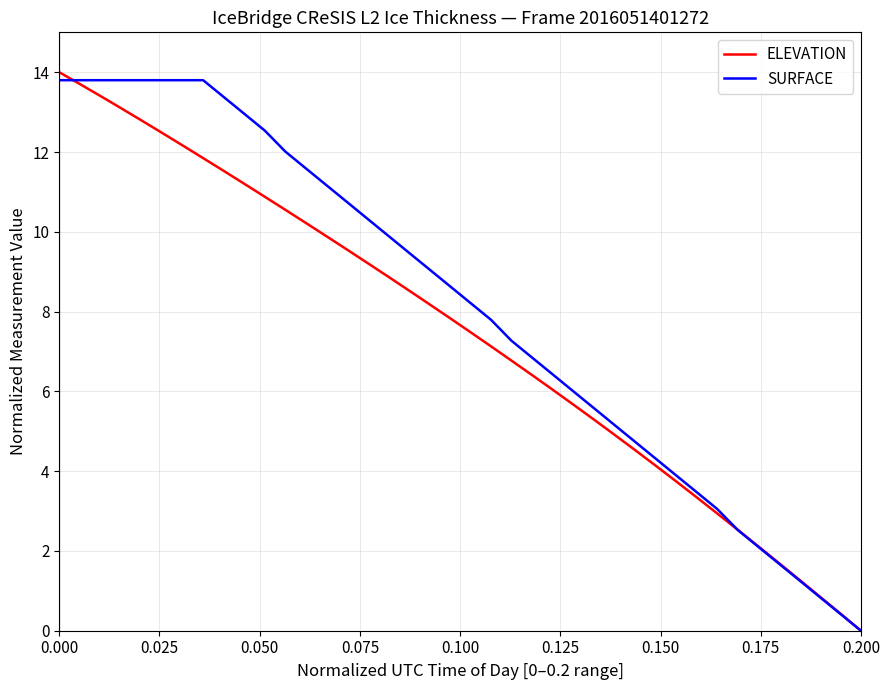

What is the greatest value displayed?

14.0